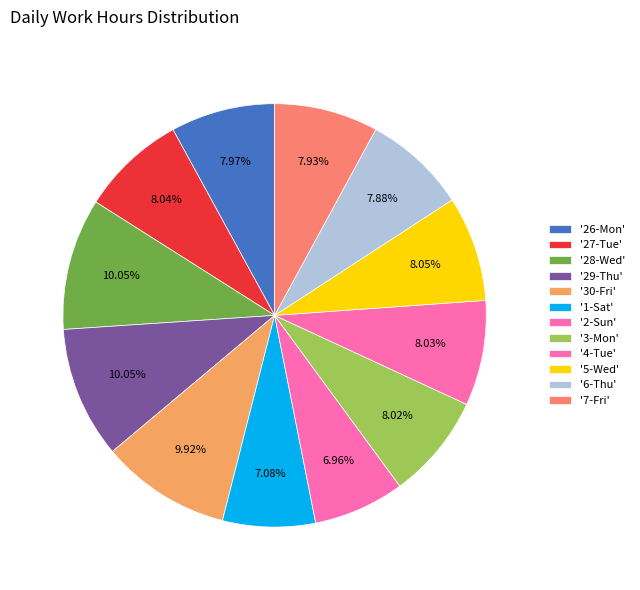

To the nearest percent, what is the average slice percentage?

8%